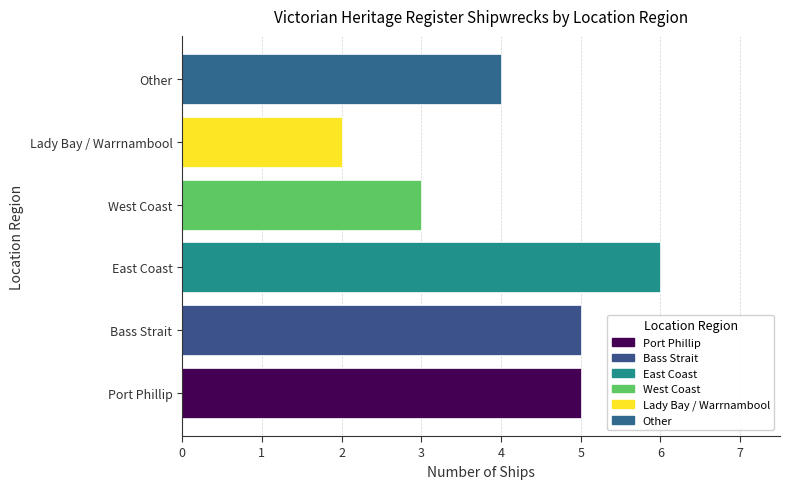

What is the difference between the second highest and minimum values?

3